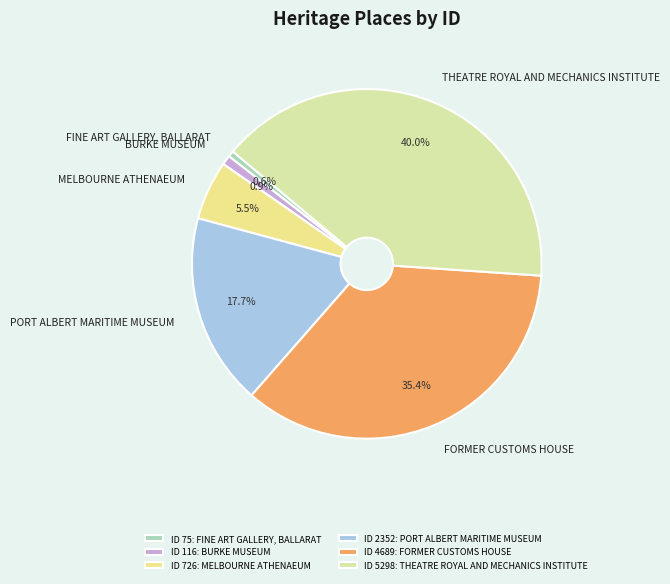

True or false: BURKE MUSEUM accounts for 1% of the total.

True